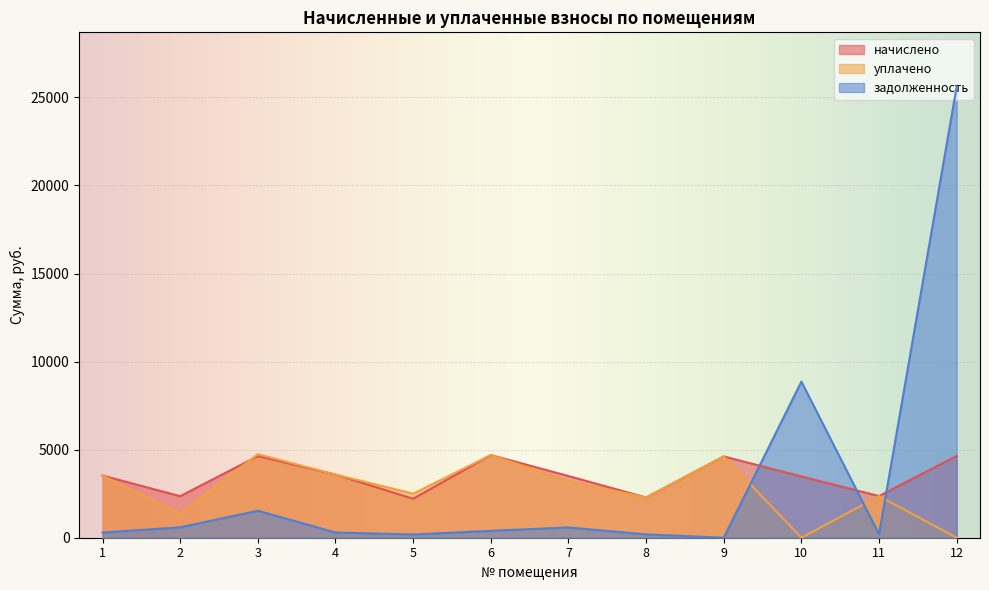

Is the value of задолженность at 12 greater than the value of начислено at 6?

Yes